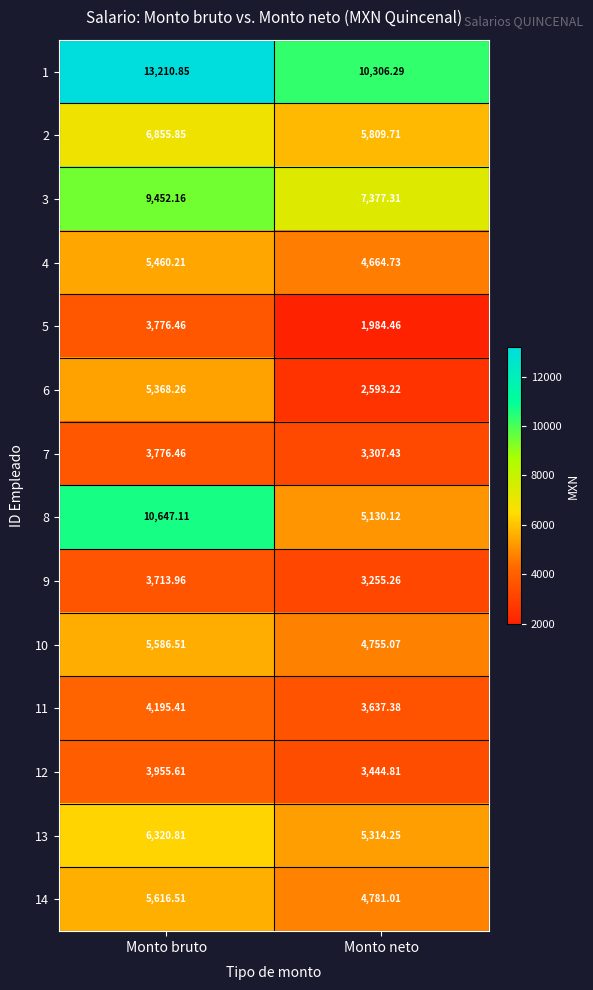

Rank the categories by 7 value from lowest to highest.

Monto neto, Monto bruto